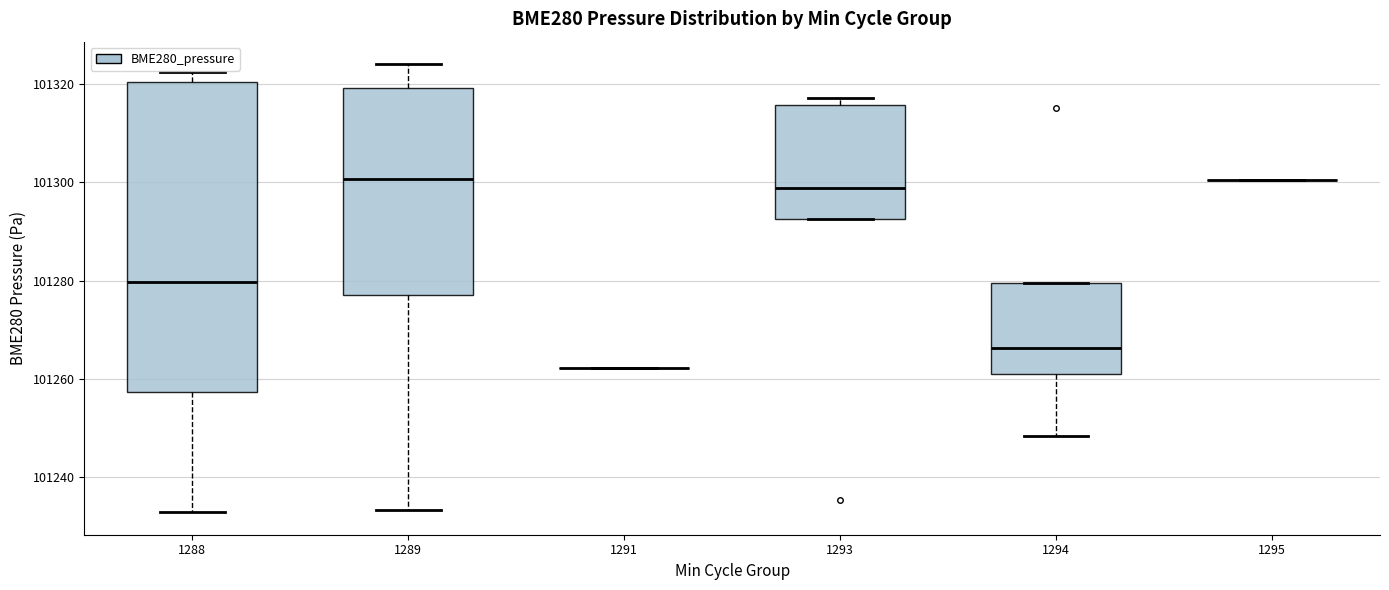

Reading left to right, transcribe this box plot: for each box, give where its median line is, the range the box spans, and where its two whiskers end, as read against the y-axis. The values are not printed on the chart, so give them approximately, as read against the axis.

1288: median 101280, box 101258 to 101320, whiskers 101232 to 101322
1289: median 101300, box 101278 to 101320, whiskers 101234 to 101324
1291: box collapsed to a line at 101262, whiskers 101262 to 101262
1293: median 101298, box 101292 to 101316, whiskers 101292 to 101318
1294: median 101266, box 101260 to 101280, whiskers 101248 to 101280
1295: box collapsed to a line at 101300, whiskers 101300 to 101300